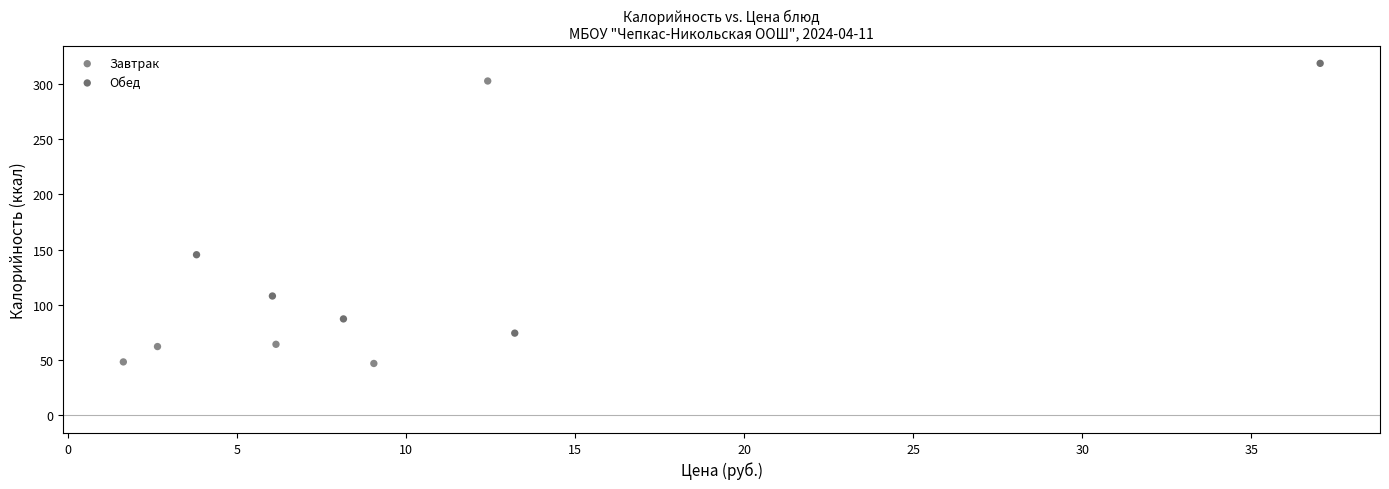

Which series contains the lowest Y value?

Завтрак